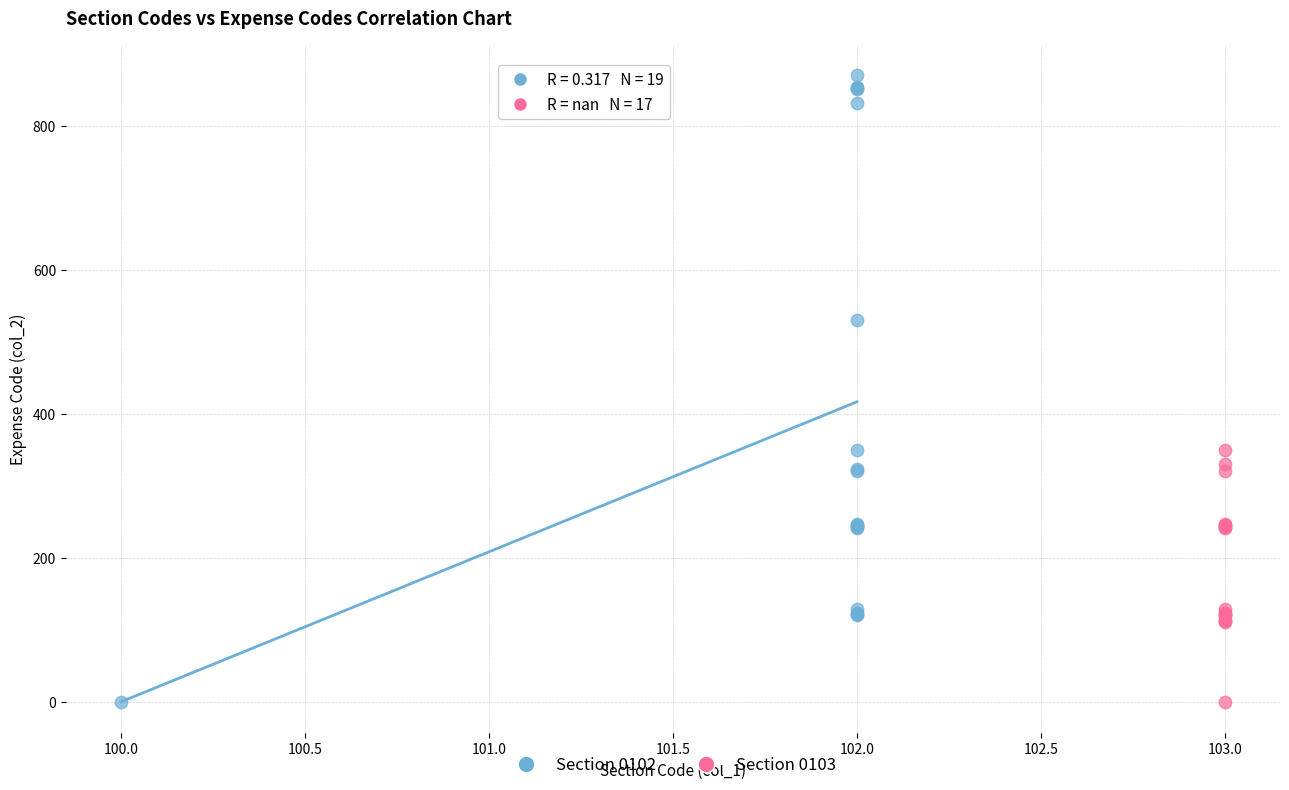

Which series contains the highest Y value?

Section 0102